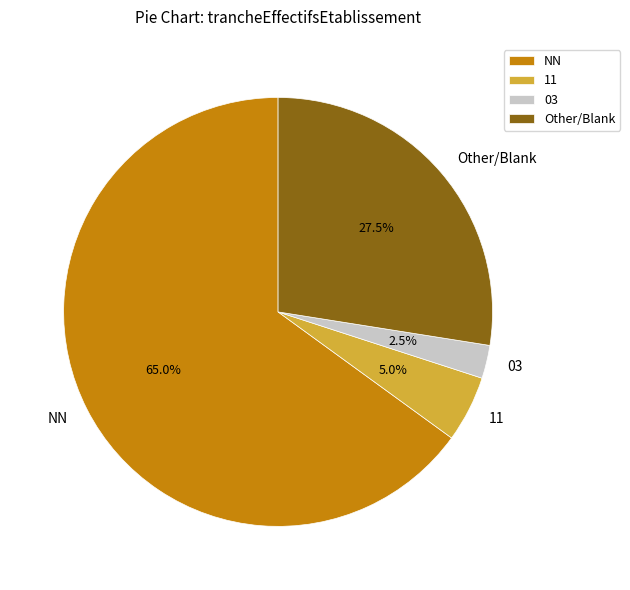

Rank the categories by value from lowest to highest.

03, 11, Other/Blank, NN